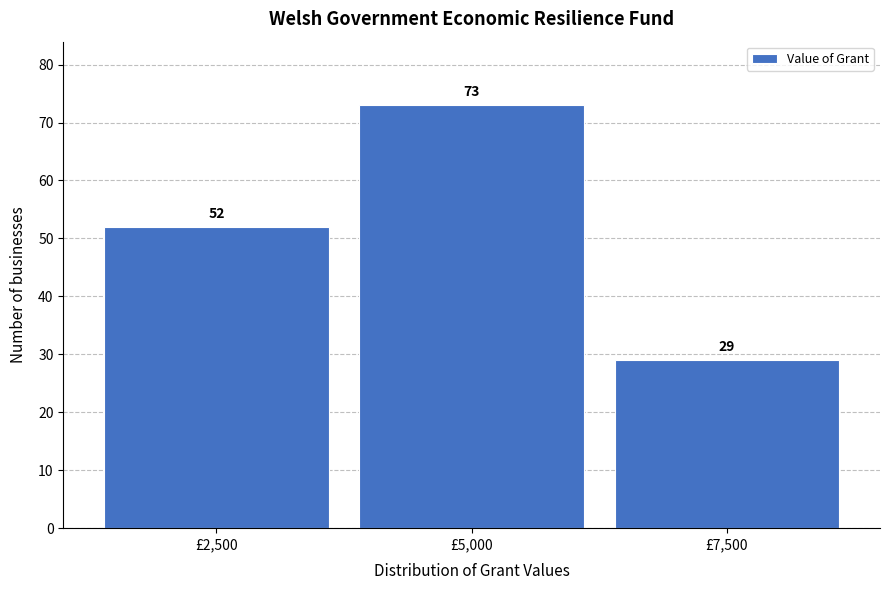

Reading left to right, extract all data points from this chart.

52	73	29